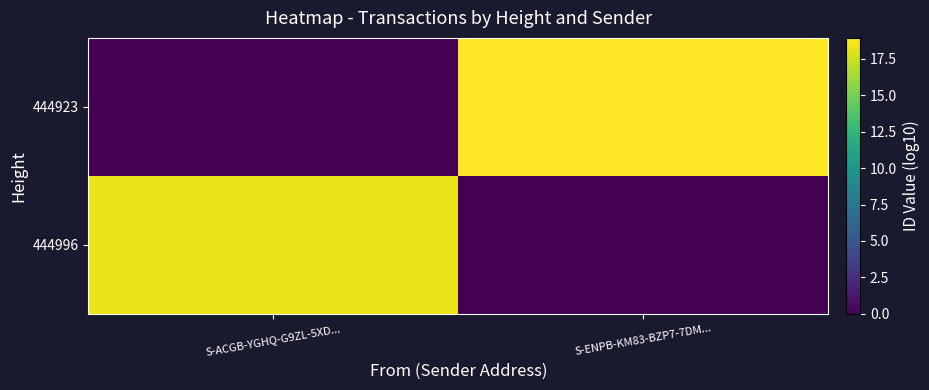

Which series has the widest spread of values?

444923